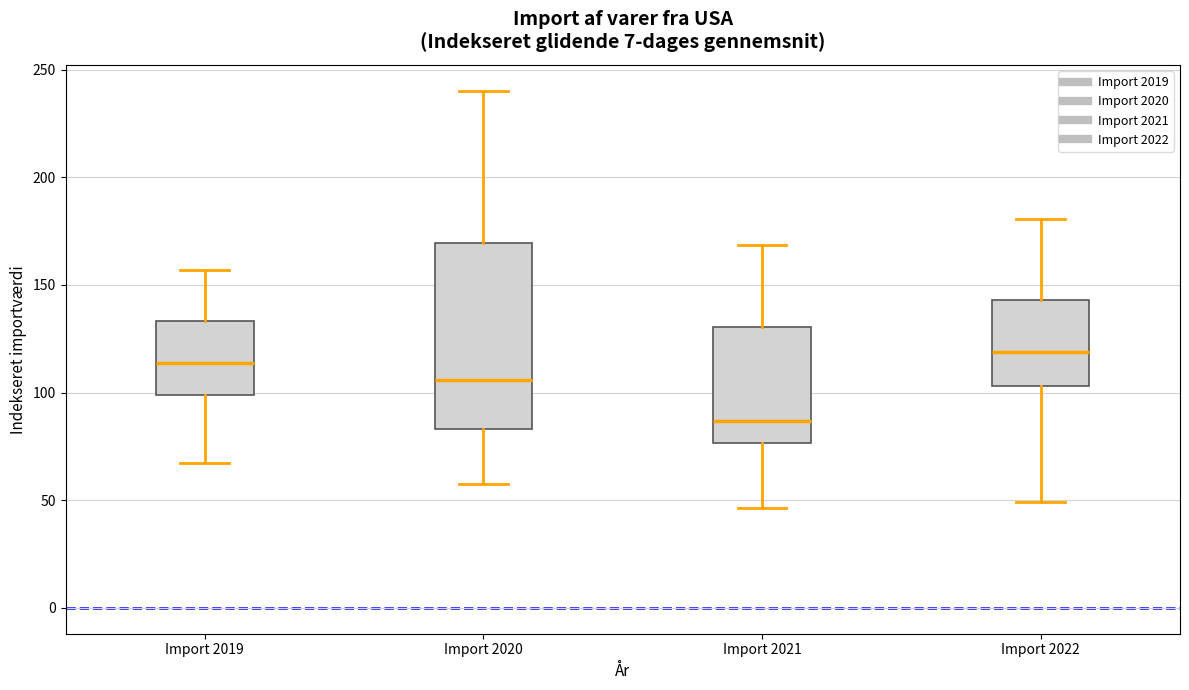

Which box is the tallest, from its lower edge to its upper edge?

Import 2020